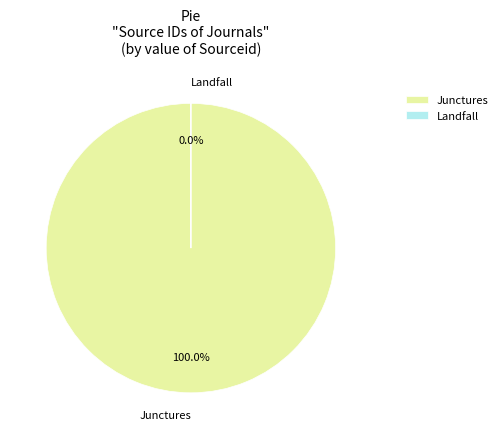

Is it true that Junctures is 100% of the pie?

True